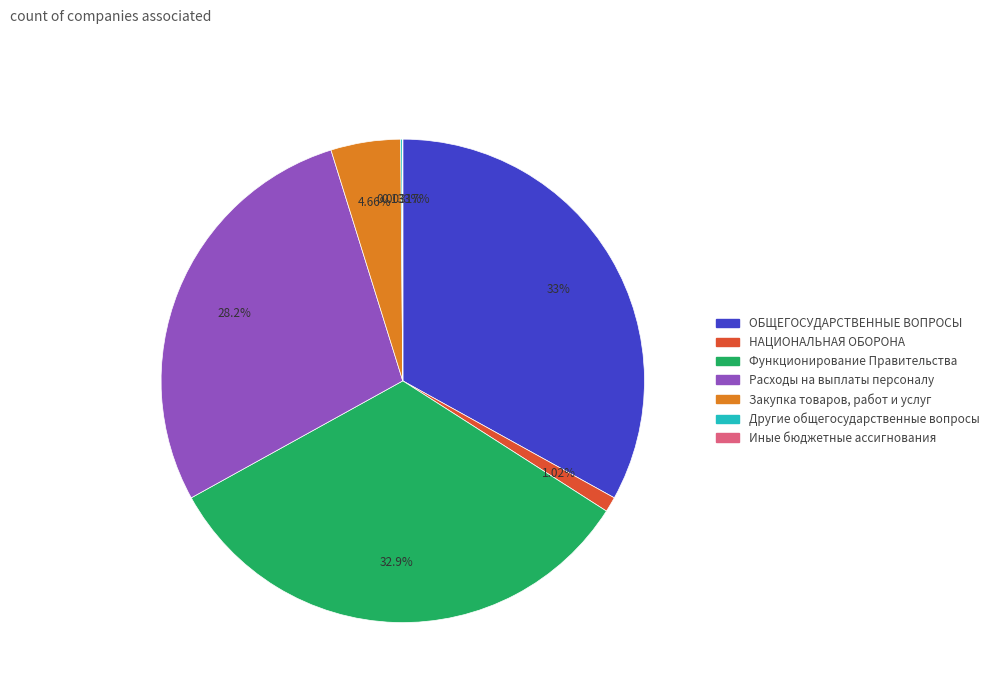

Which has a higher value, Функционирование Правительства or НАЦИОНАЛЬНАЯ ОБОРОНА?

Функционирование Правительства